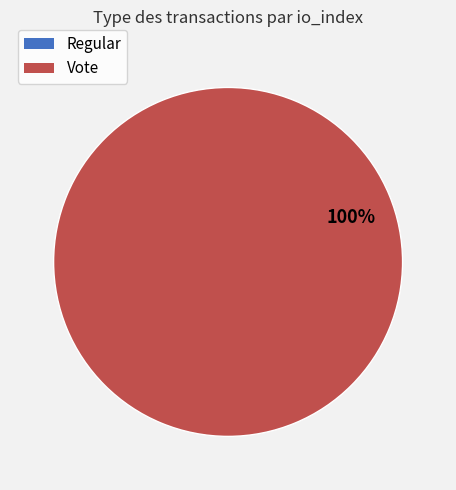

Is there any slice that represents more than half of the pie?

Yes